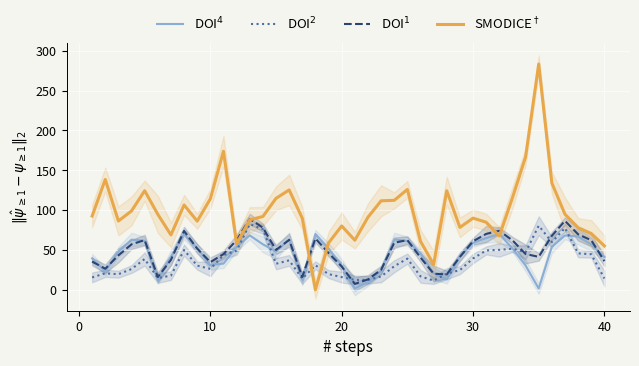

What is the maximum value shown in the chart?

283.3